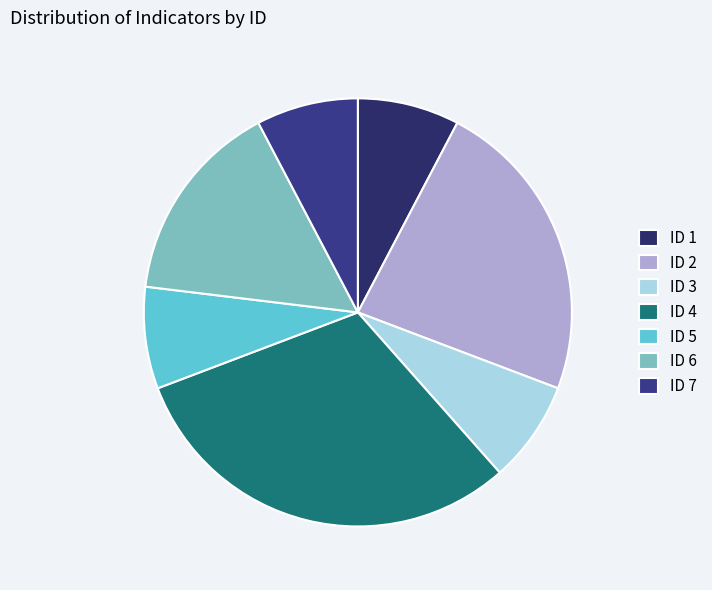

What is the smallest slice in the pie chart?

ID 1